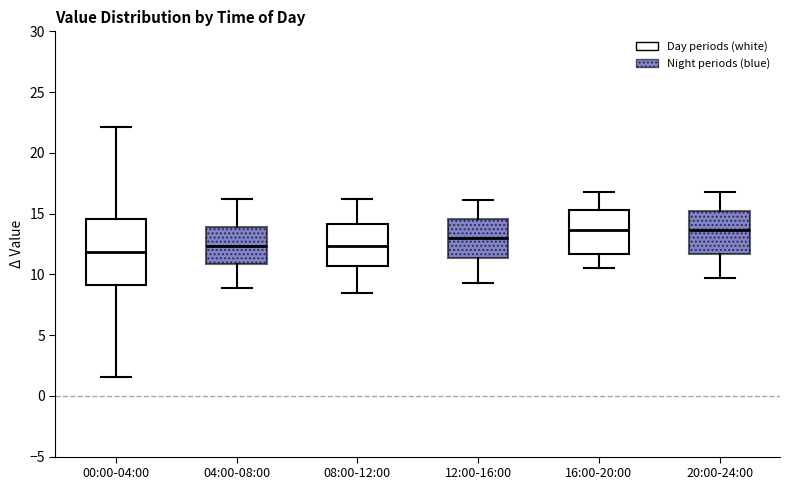

Reading left to right, transcribe this box plot: for each box, give where its median line is, the range the box spans, and where its two whiskers end, as read against the y-axis. The values are not printed on the chart, so give them approximately, as read against the axis.

00:00-04:00: median 12.0, box 9.0 to 14.5, whiskers 1.5 to 22.0
04:00-08:00: median 12.5, box 11.0 to 14.0, whiskers 9.0 to 16.0
08:00-12:00: median 12.5, box 10.5 to 14.0, whiskers 8.5 to 16.0
12:00-16:00: median 13.0, box 11.5 to 14.5, whiskers 9.5 to 16.0
16:00-20:00: median 13.5, box 11.5 to 15.5, whiskers 10.5 to 17.0
20:00-24:00: median 13.5, box 11.5 to 15.5, whiskers 9.5 to 17.0